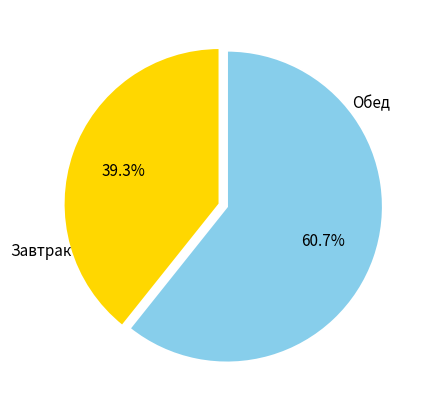

Is there a majority slice in this chart?

Yes